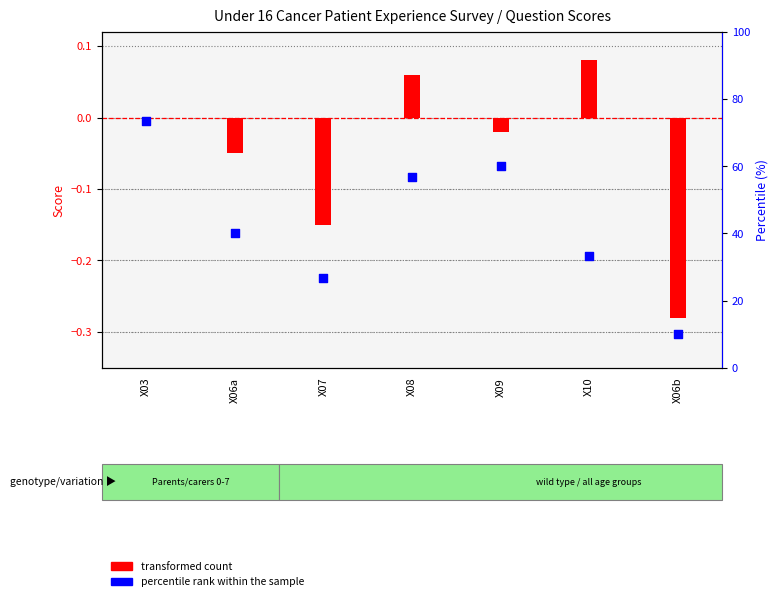

Is the value of transformed count at X07 greater than the value of percentile rank within the sample at X07?

No